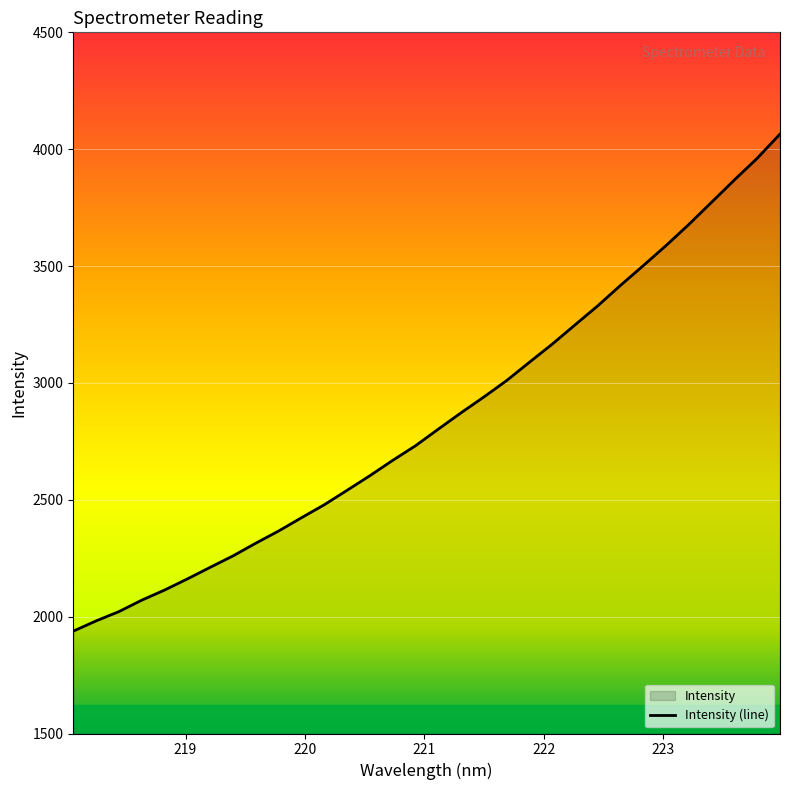

What is the value of the 17th point from the left?

2802.2